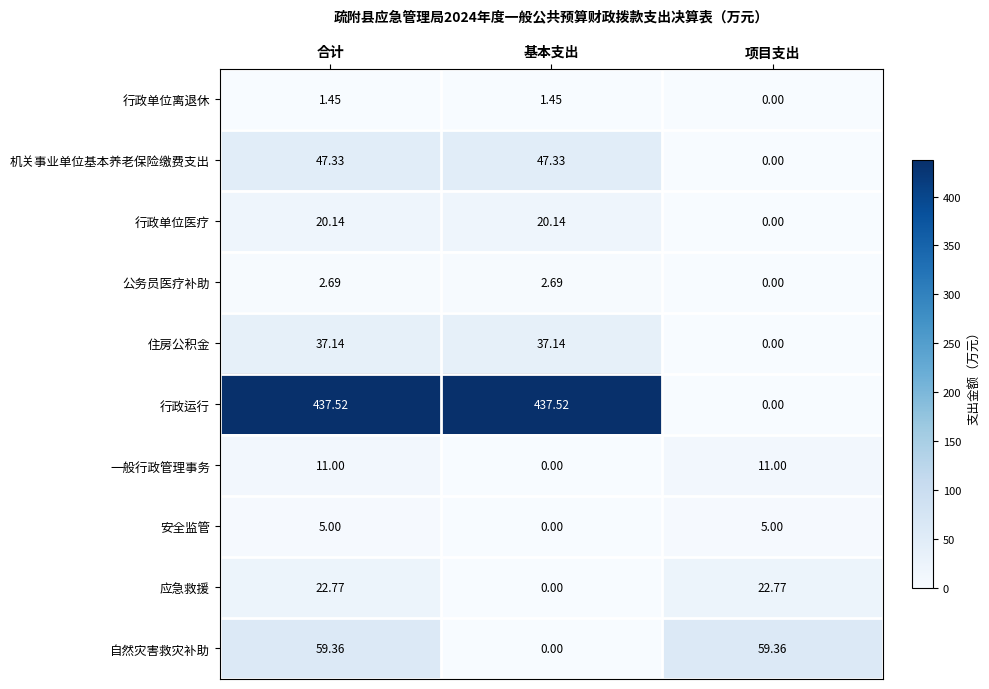

Rank the series by their maximum value, from lowest to highest.

行政单位离退休, 公务员医疗补助, 安全监管, 一般行政管理事务, 行政单位医疗, 应急救援, 住房公积金, 机关事业单位基本养老保险缴费支出, 自然灾害救灾补助, 行政运行